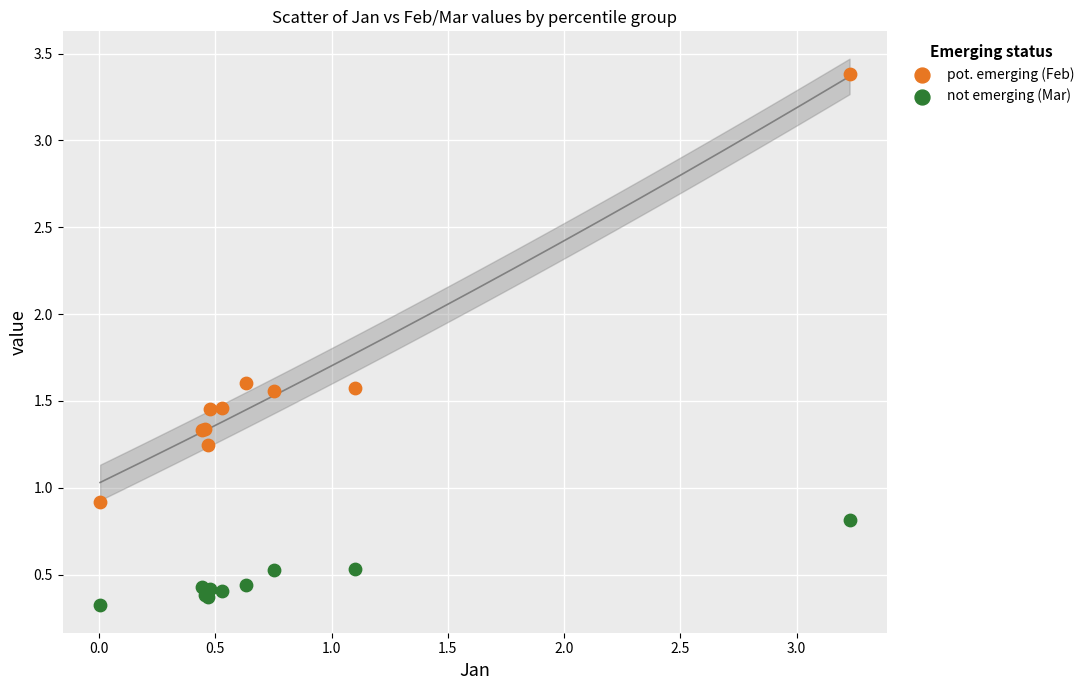

In the not emerging (Mar) series, what Y value is closest to 0?

0.3